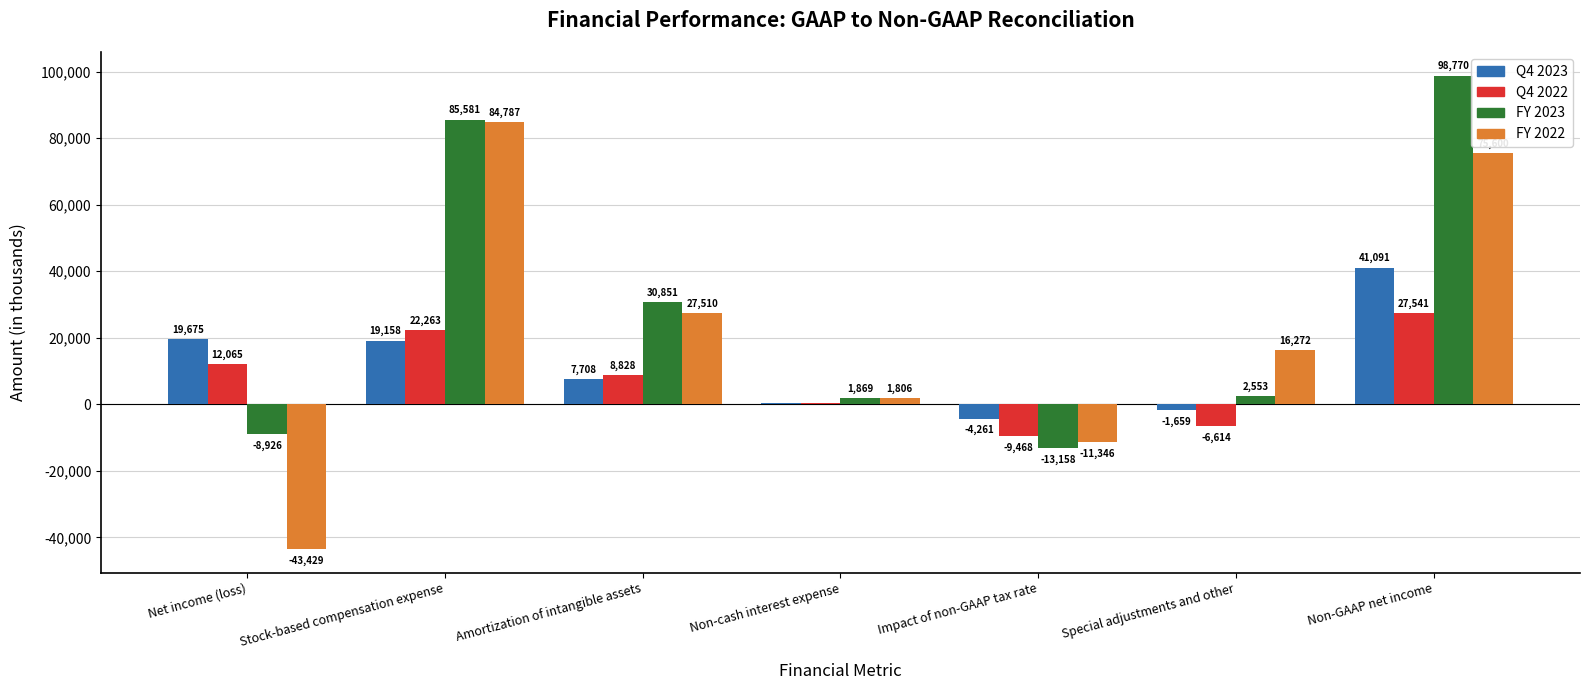

Between Stock-based compensation expense and Non-GAAP net income, which series saw the biggest shift?

Q4 2023